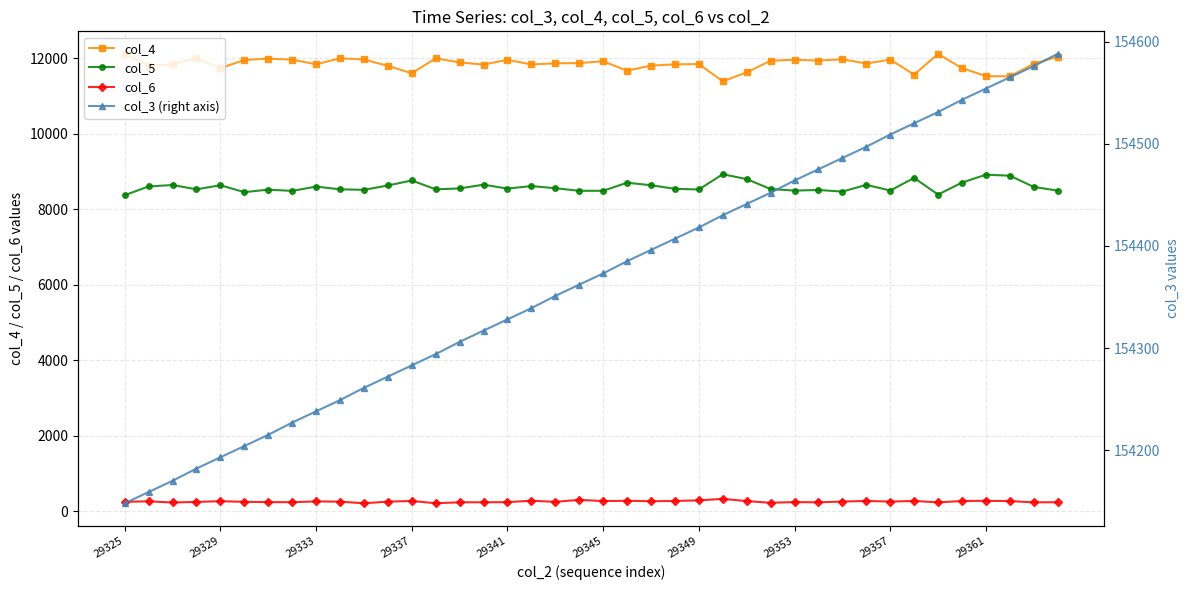

True or false: col_6 and col_4 cross at least once.

False